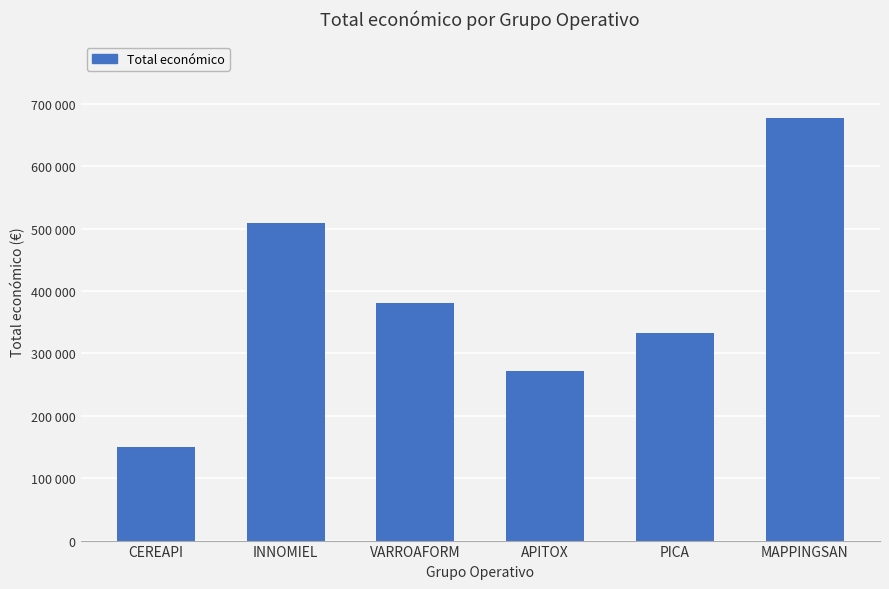

What is the minimum value shown in the chart?

150000